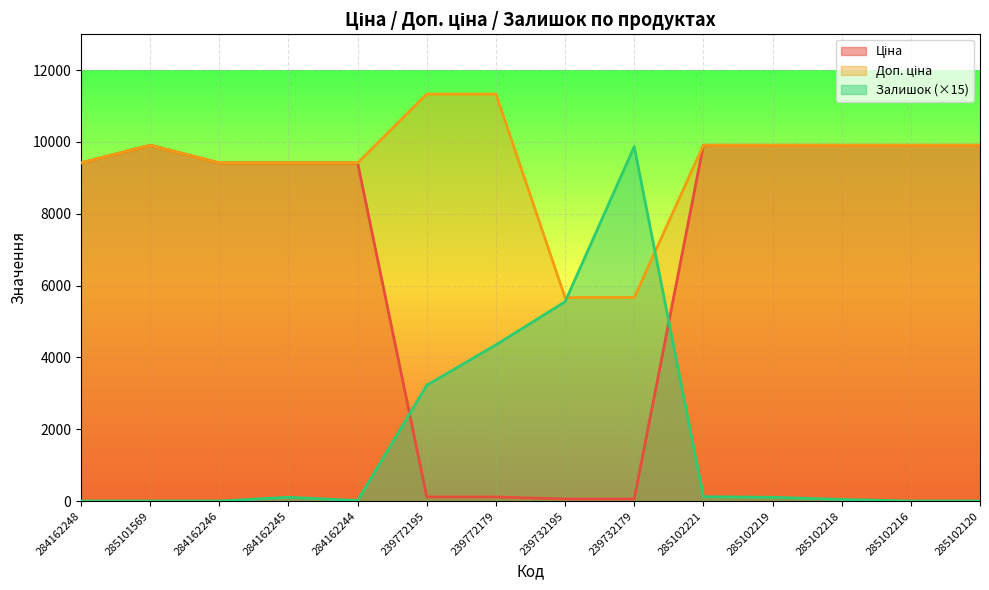

What is the difference between the second highest and minimum values in the Доп. ціна series?

5667.0